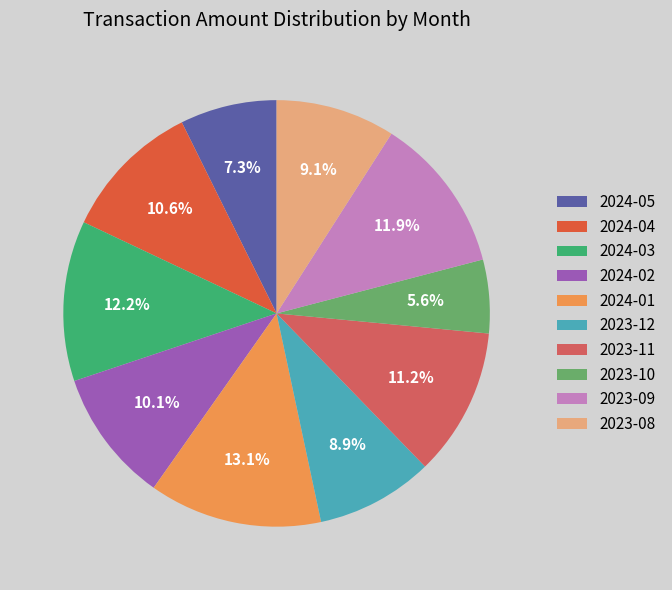

Is there any slice that represents more than half of the pie?

No